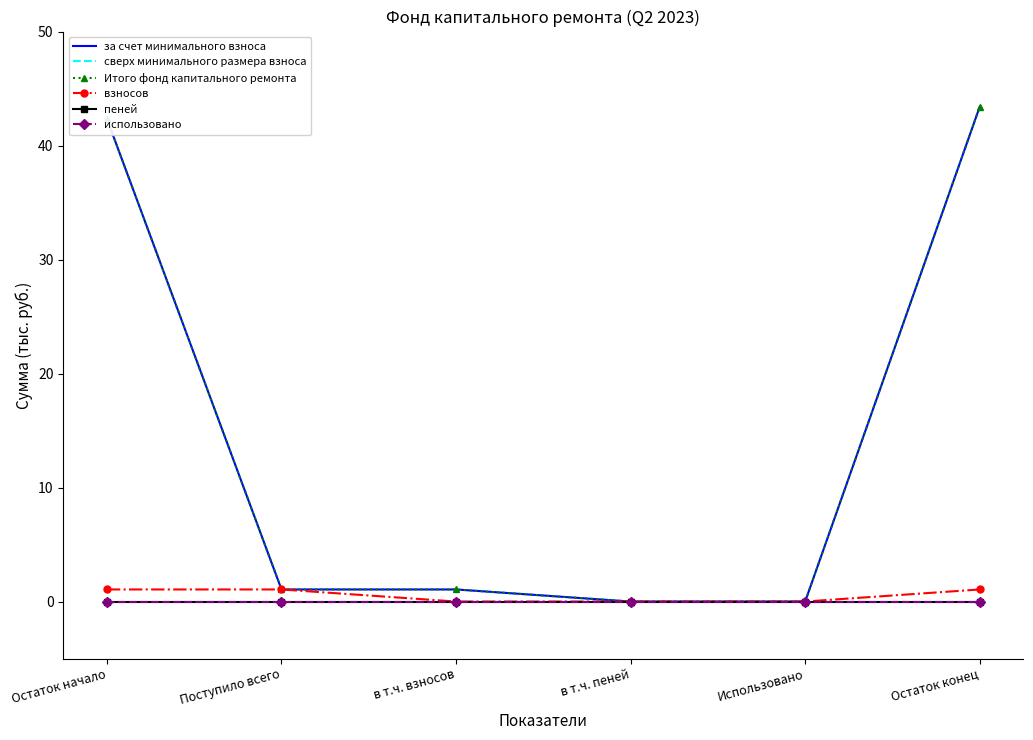

Does the chart have visible grid lines?

No